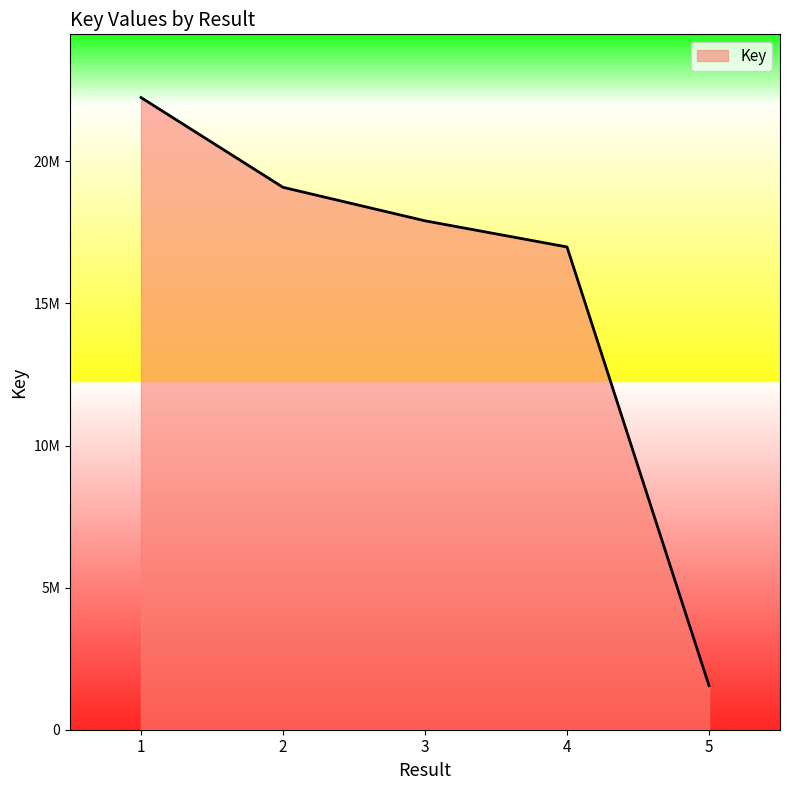

Does the chart have visible grid lines?

No